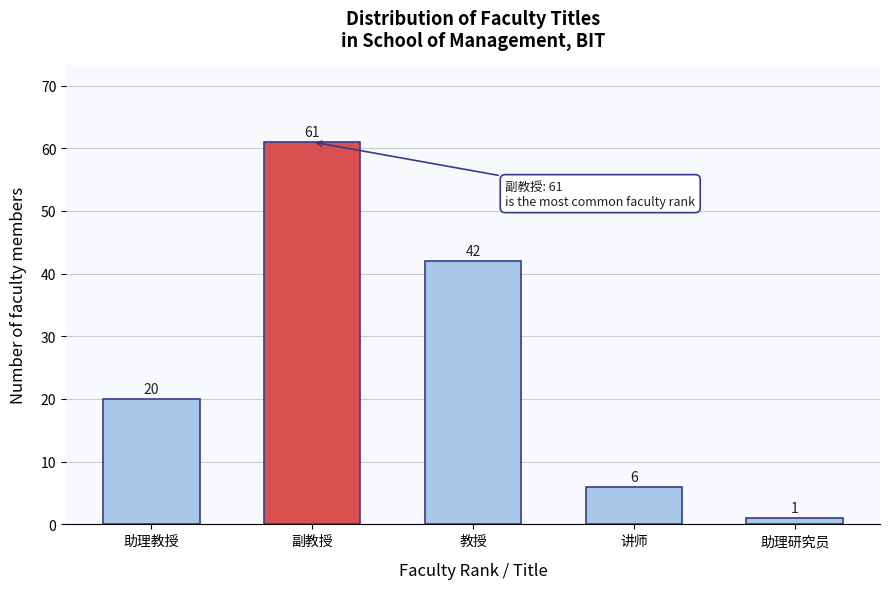

Reading left to right, list all the values displayed in this chart.

助理教授=20	副教授=61	教授=42	讲师=6	助理研究员=1